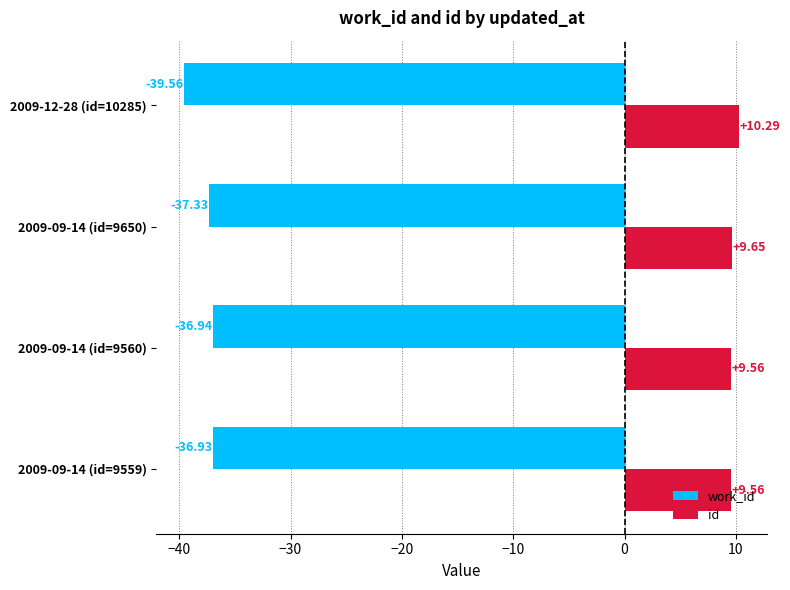

List the series in order of their peak value, lowest first.

work_id, id